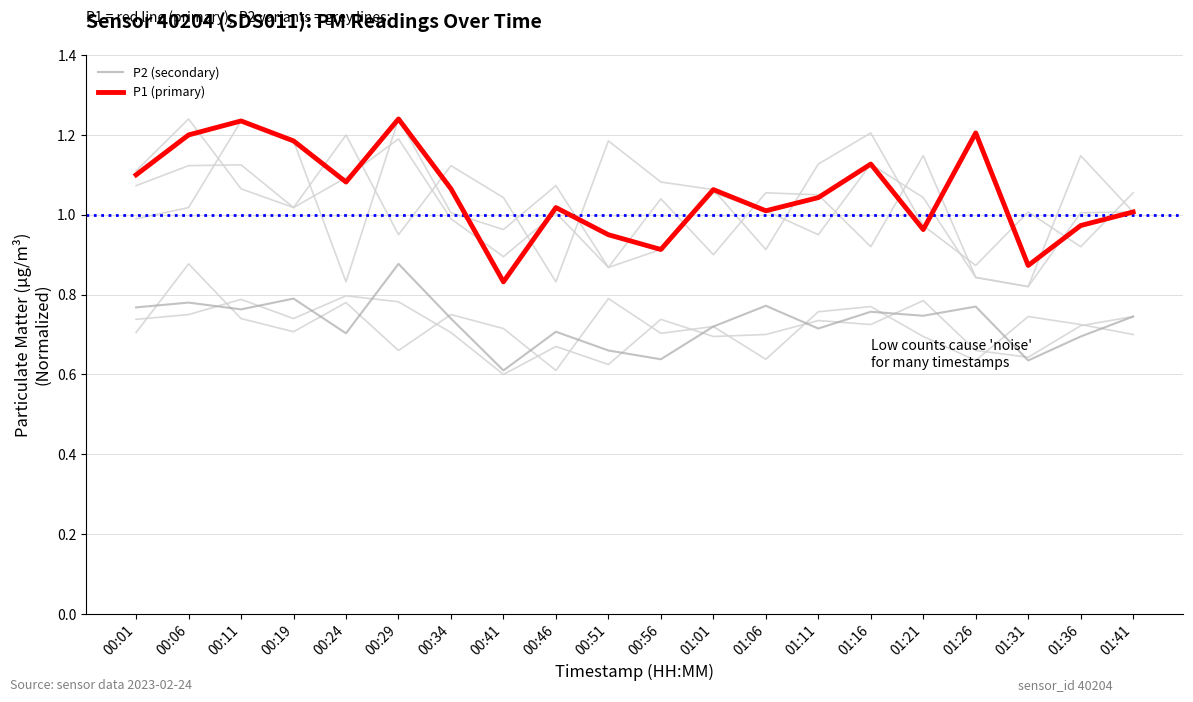

At 00:24, list the series in order from smallest to largest.

P2 (secondary), P1 (primary)